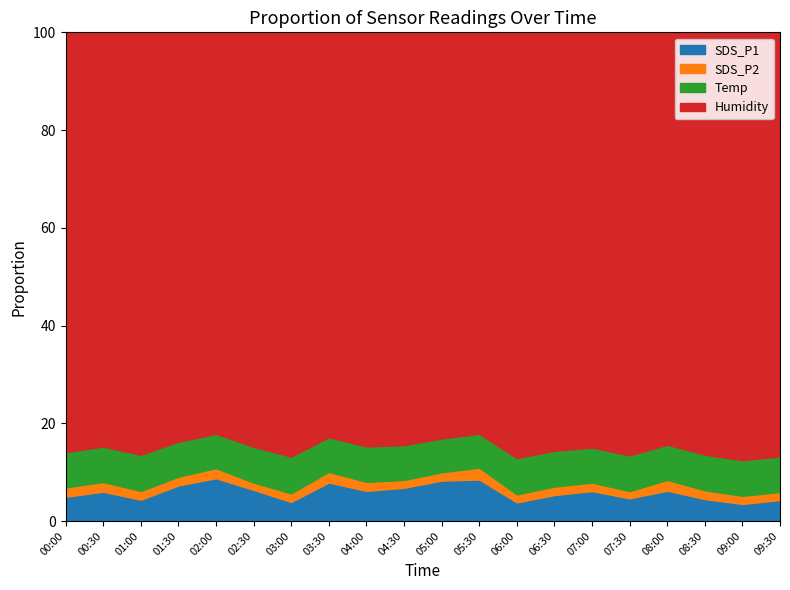

Is it true that SDS_P1 equals 4.8 at 04:30?

False